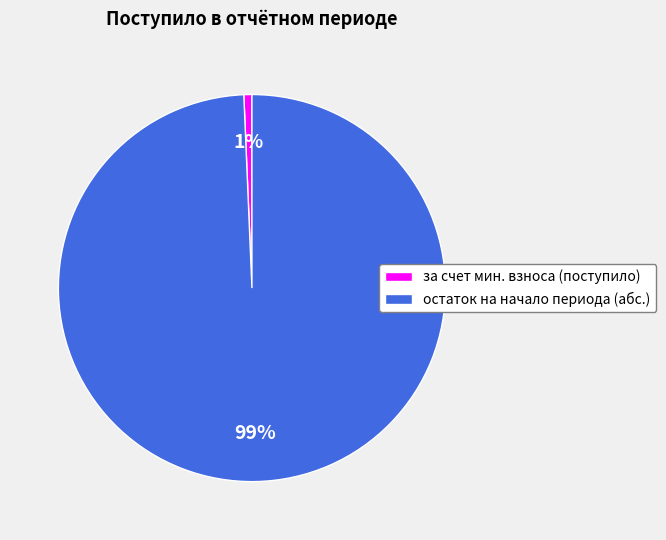

Is there any slice that represents more than half of the pie?

Yes